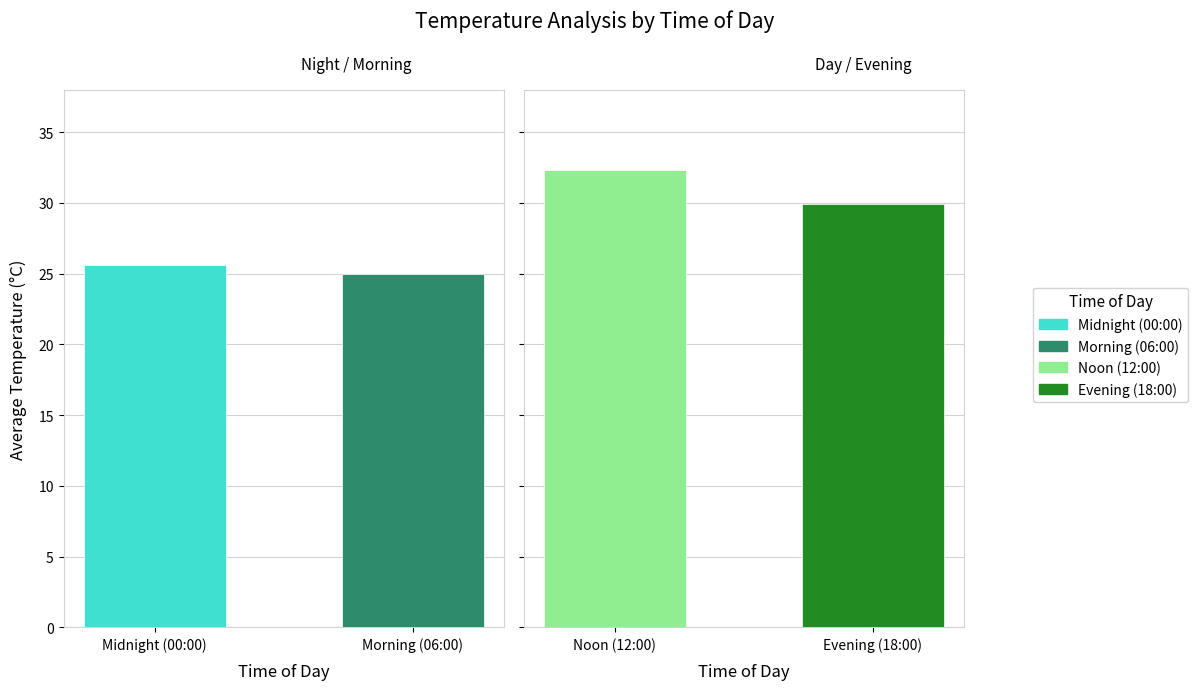

At which label is 18:00 closest to 29?

4